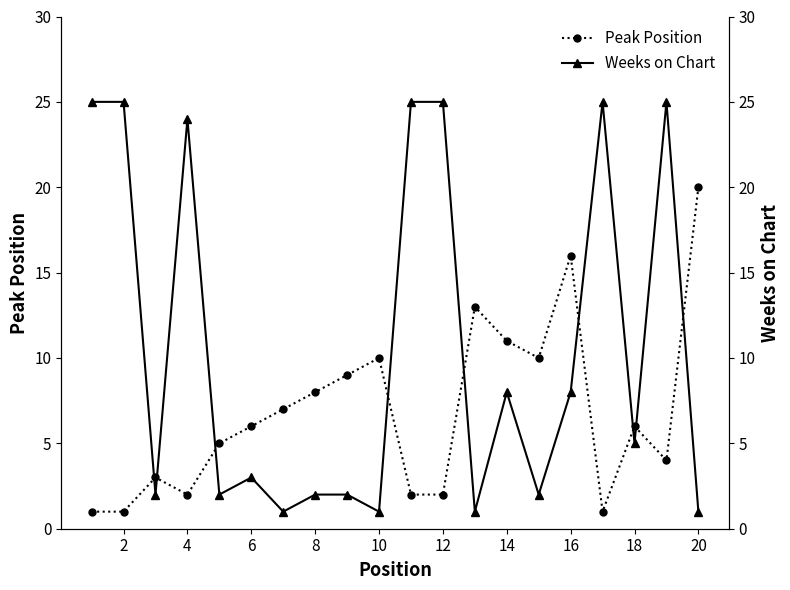

In Peak Position, how many points are lower than both neighbors (excluding endpoints)?

4